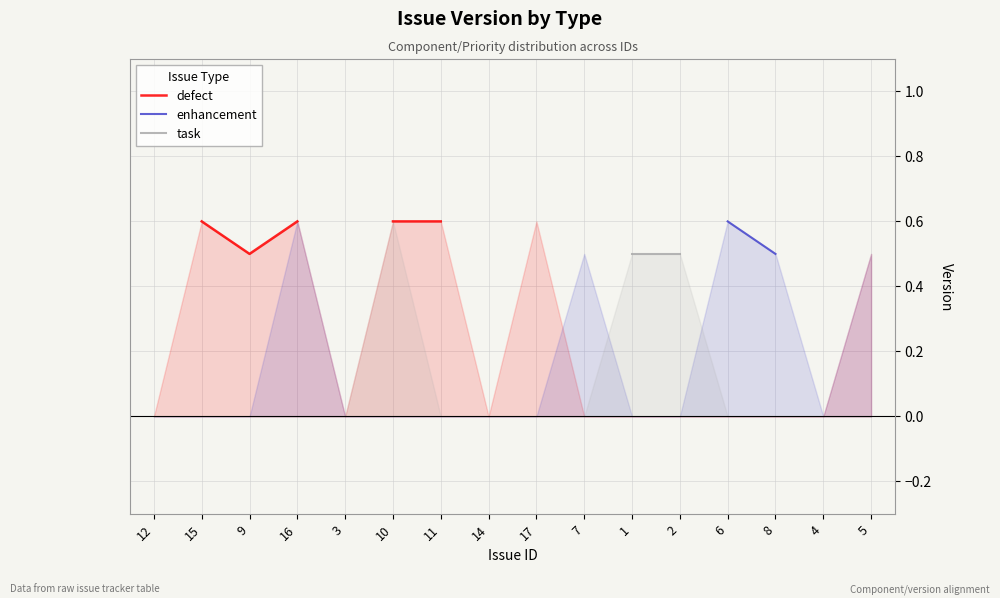

Which category has the lowest value in the defect series?

12